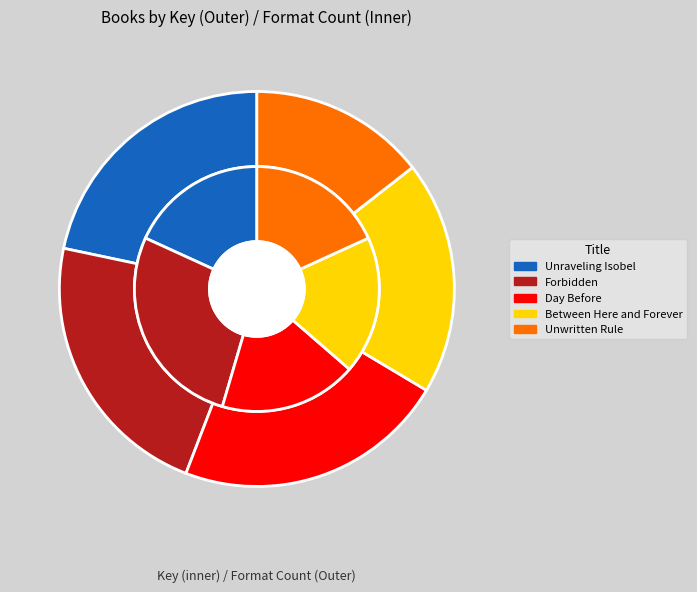

The Unwritten Rule slice represents 14% of the pie. True or false?

True